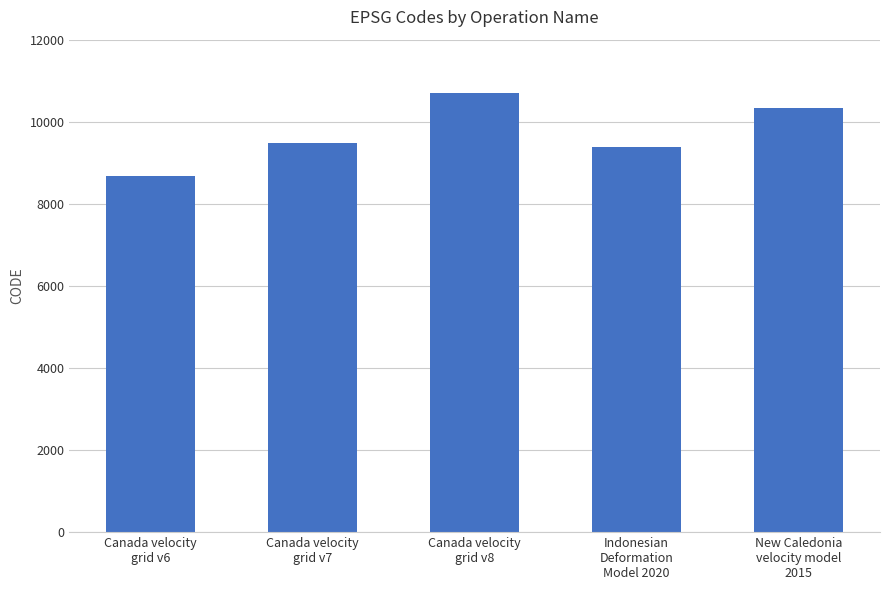

Rank the categories by value from lowest to highest.

Canada velocity
grid v6, Indonesian
Deformation
Model 2020, Canada velocity
grid v7, New Caledonia
velocity model
2015, Canada velocity
grid v8